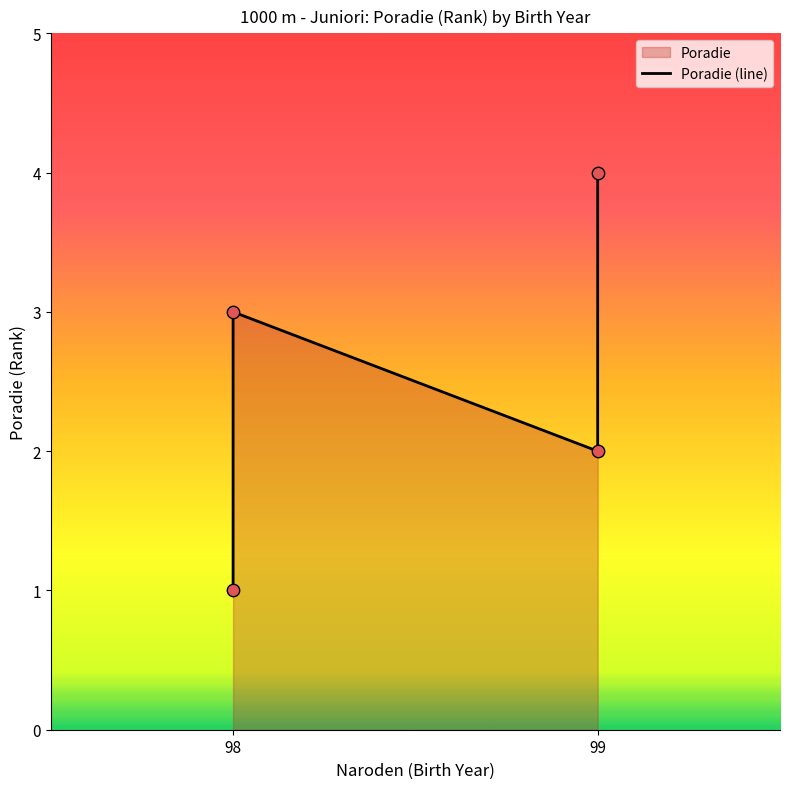

Between 98 and 99, which is larger?

99